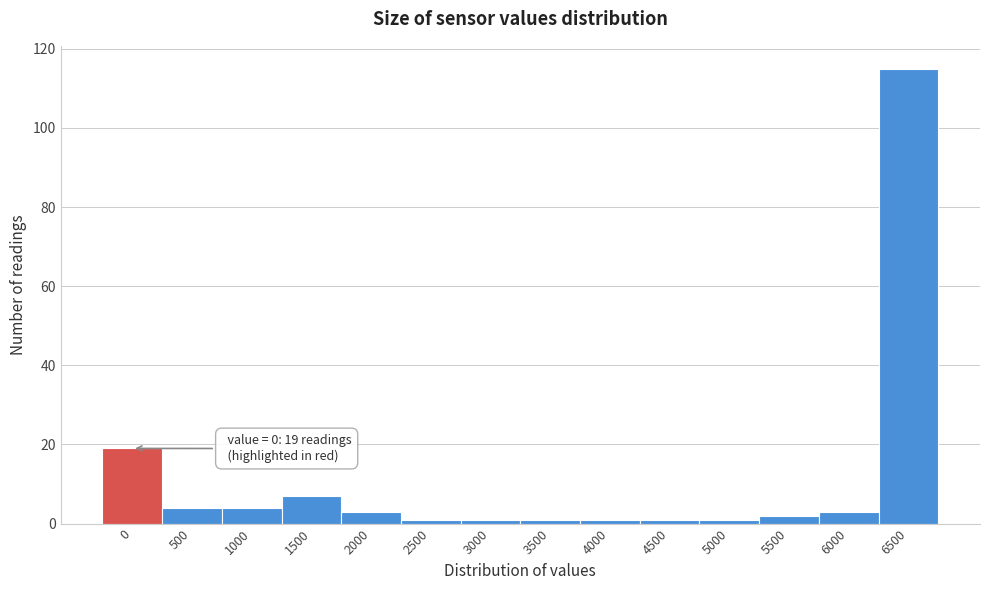

Reading left to right, what are all the values shown in this chart?

0=19	500=4	1000=4	1500=7	2000=3	2500=1	3000=1	3500=1	4000=1	4500=1	5000=1	5500=2	6000=3	6500=115